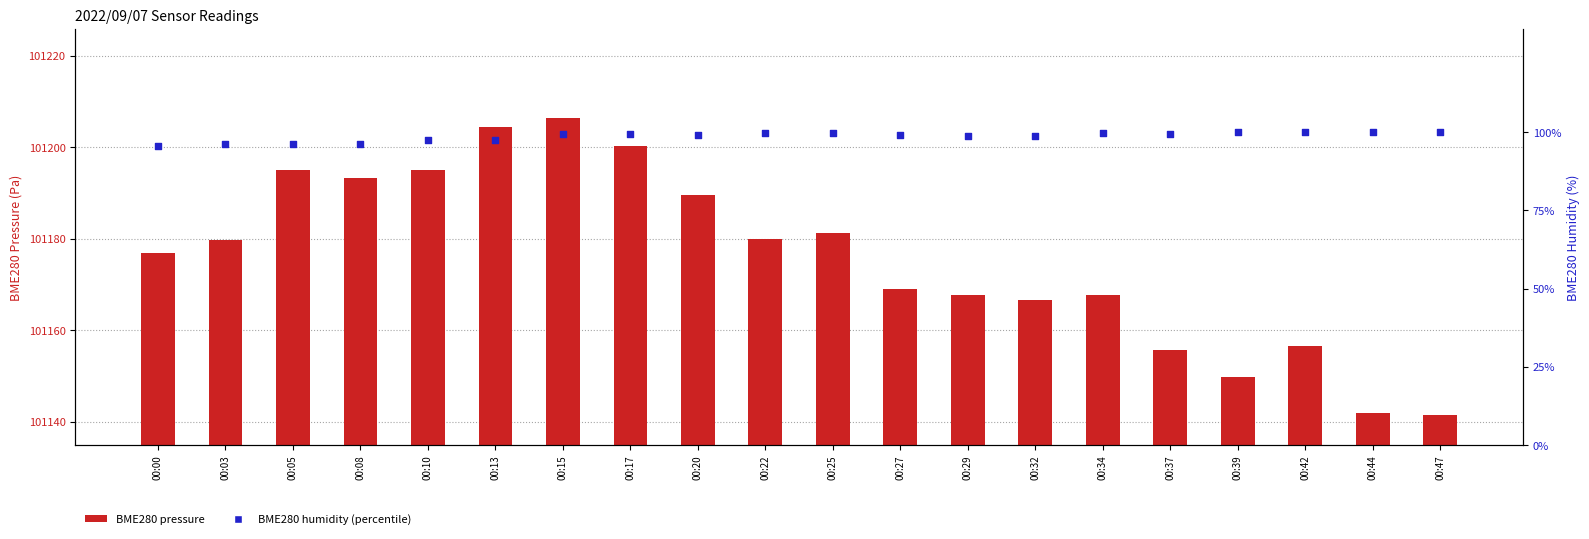

Is the value of BME280_humidity at 00:32 greater than the value of BME280_pressure at 00:34?

No